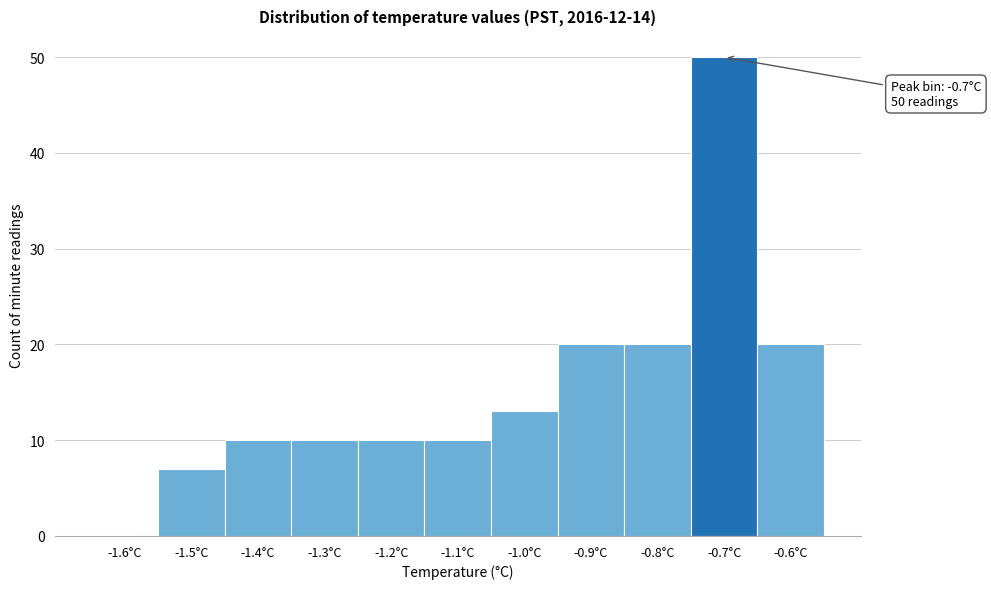

Reading left to right, extract all data points from this chart.

-1.6°C=0	-1.5°C=7	-1.4°C=10	-1.3°C=10	-1.2°C=10	-1.1°C=10	-1.0°C=13	-0.9°C=20	-0.8°C=20	-0.7°C=50	-0.6°C=20